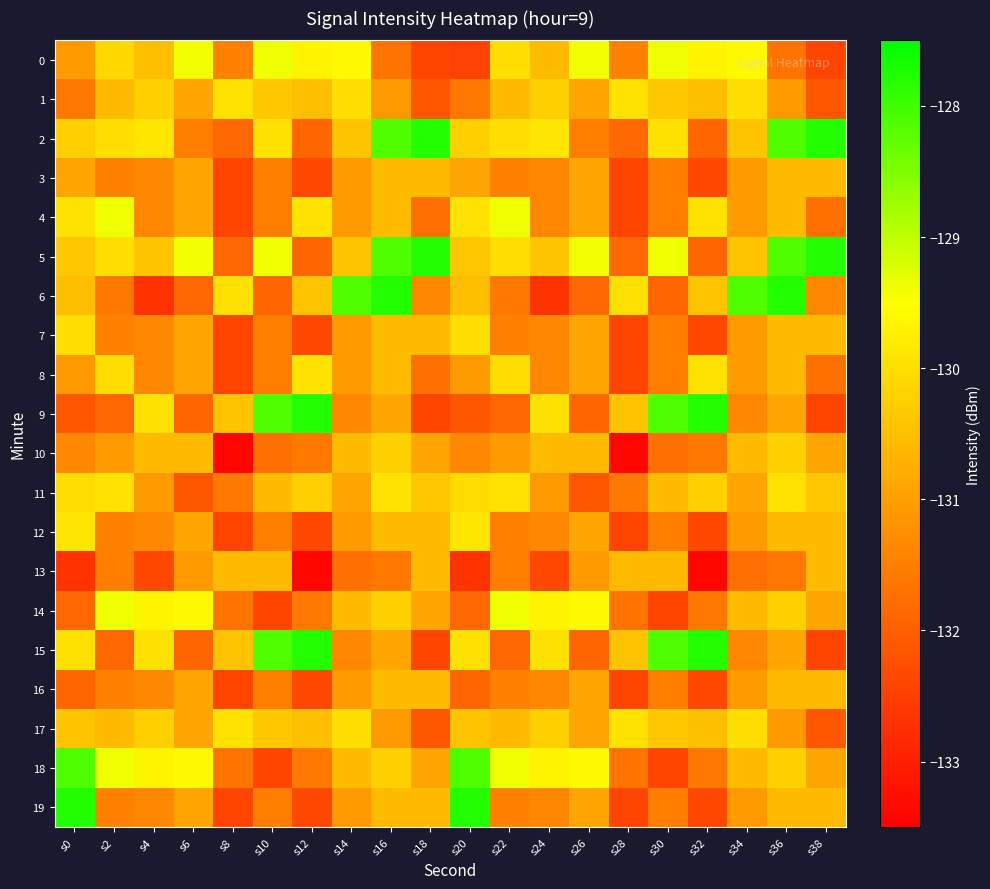

How many data points does each series have?

20